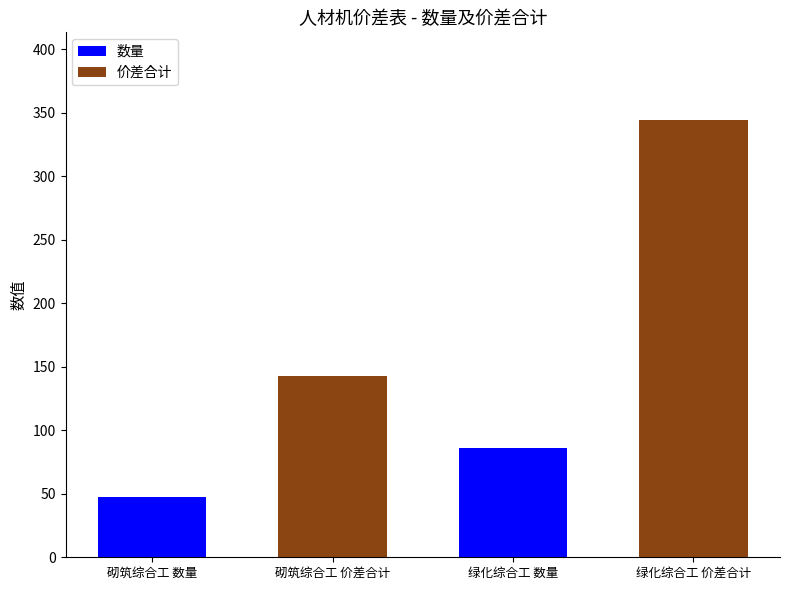

What is the smallest value displayed?

47.5